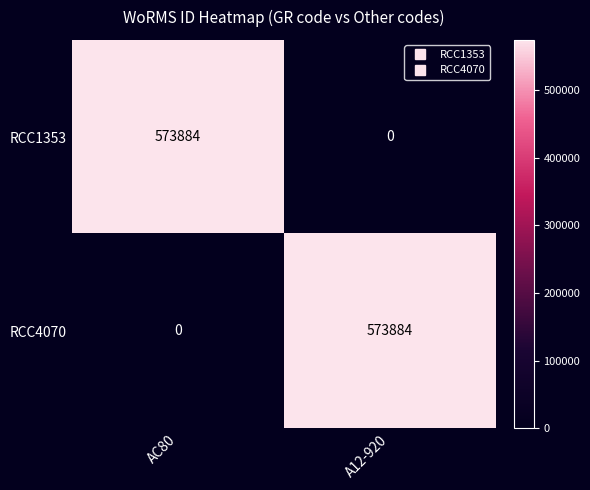

Reading right to left, extract all data points from this chart.

RCC1353: A12-920=0	AC80=573884
RCC4070: A12-920=573884	AC80=0